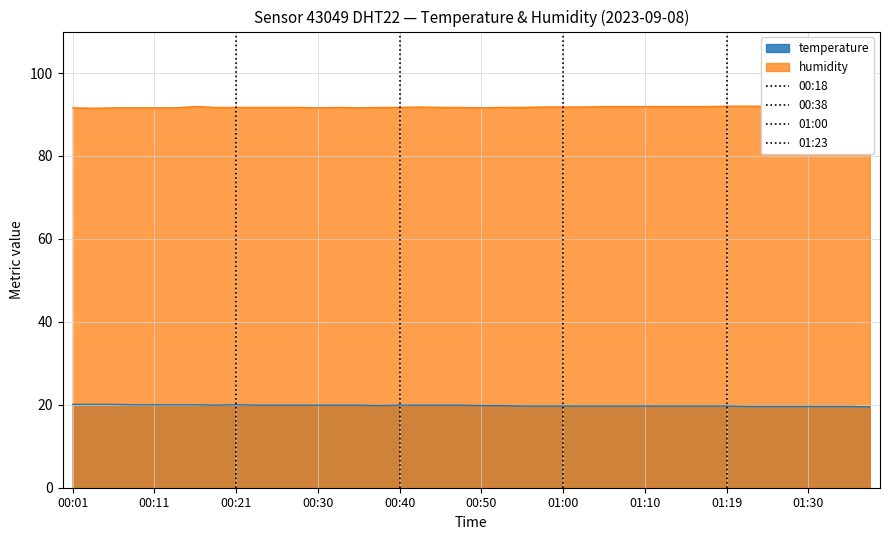

What is the average value of the temperature series?

19.8